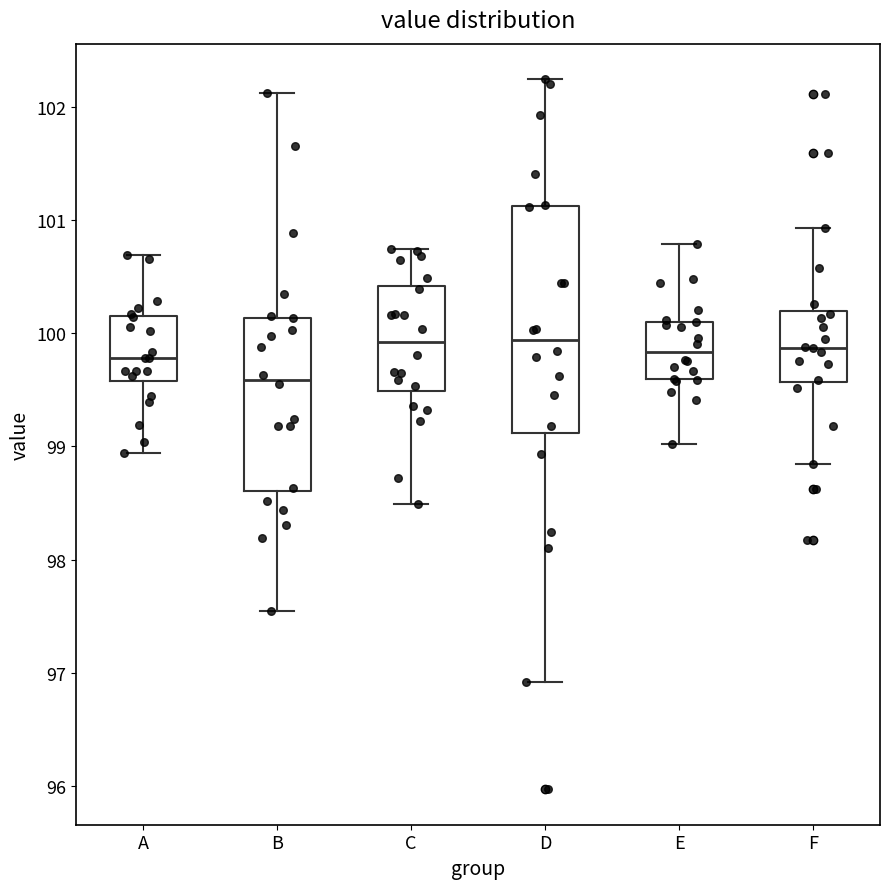

Reading left to right, transcribe this box plot: for each box, give where its median line is, the range the box spans, and where its two whiskers end, as read against the y-axis. The values are not printed on the chart, so give them approximately, as read against the axis.

A: median 99.8, box 99.6 to 100.2, whiskers 98.9 to 100.7
B: median 99.6, box 98.6 to 100.1, whiskers 97.5 to 102.1
C: median 99.9, box 99.5 to 100.4, whiskers 98.5 to 100.7
D: median 99.9, box 99.1 to 101.1, whiskers 96.9 to 102.2
E: median 99.8, box 99.6 to 100.1, whiskers 99.0 to 100.8
F: median 99.9, box 99.6 to 100.2, whiskers 98.8 to 100.9